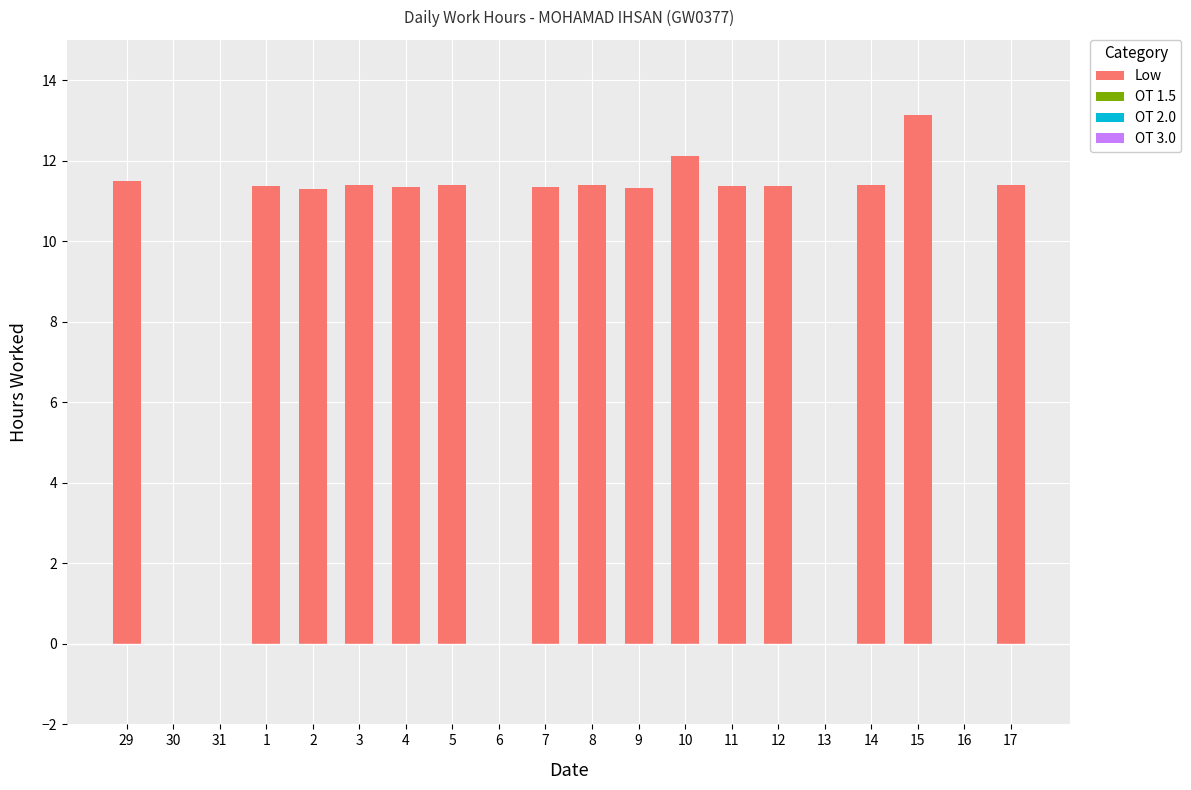

At which label does the data first exceed 11?

29